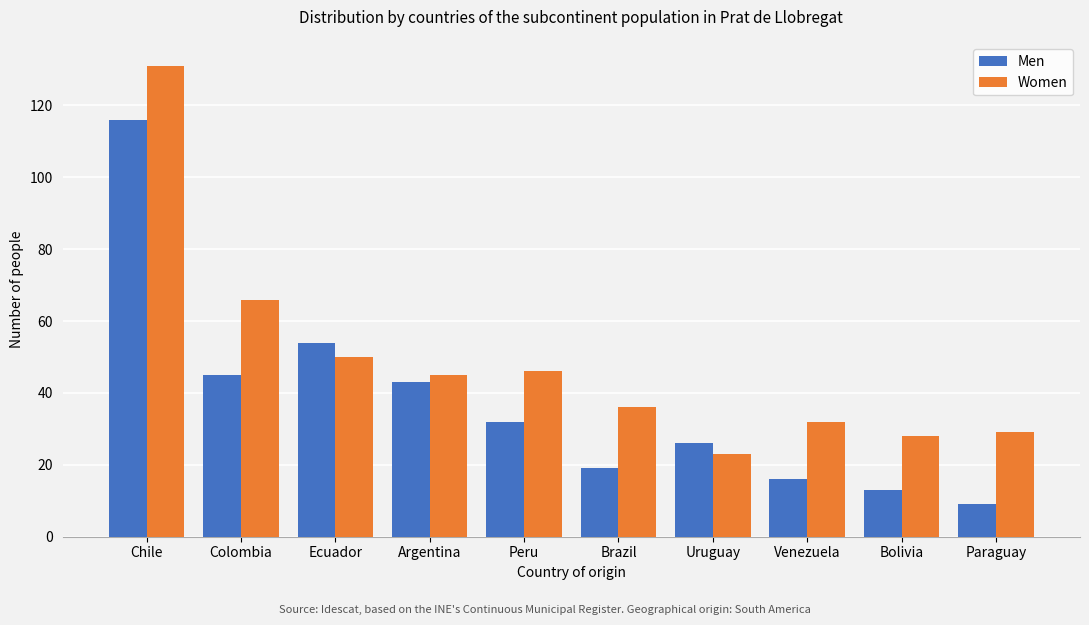

Reading right to left, what are all the values shown in this chart?

Men: 9	13	16	26	19	32	43	54	45	116
Women: 29	28	32	23	36	46	45	50	66	131